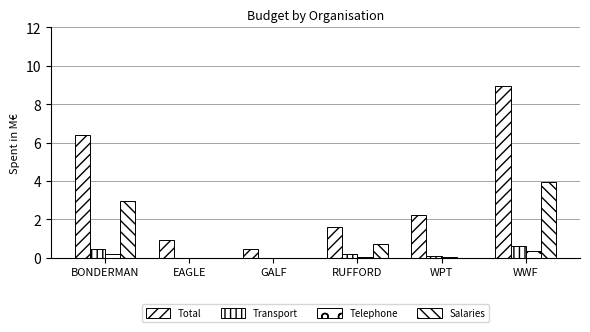

Is the value of Salaries at GALF greater than the value of Telephone at EAGLE?

No